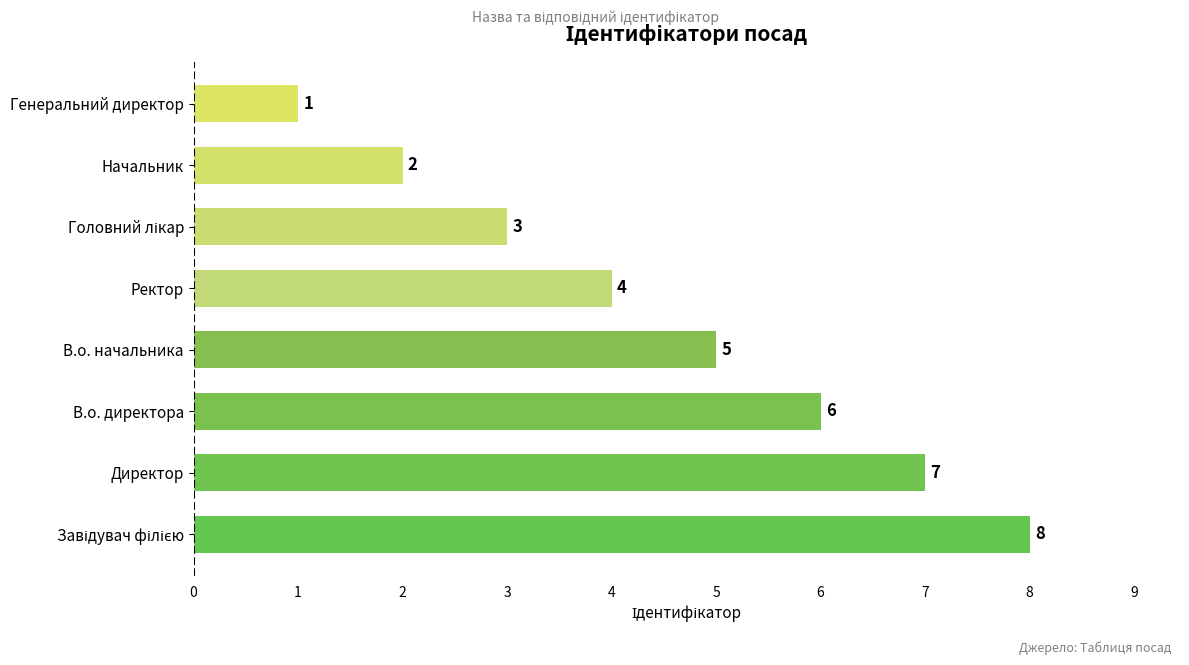

Reading top to bottom, what are all the values shown in this chart?

1	2	3	4	5	6	7	8